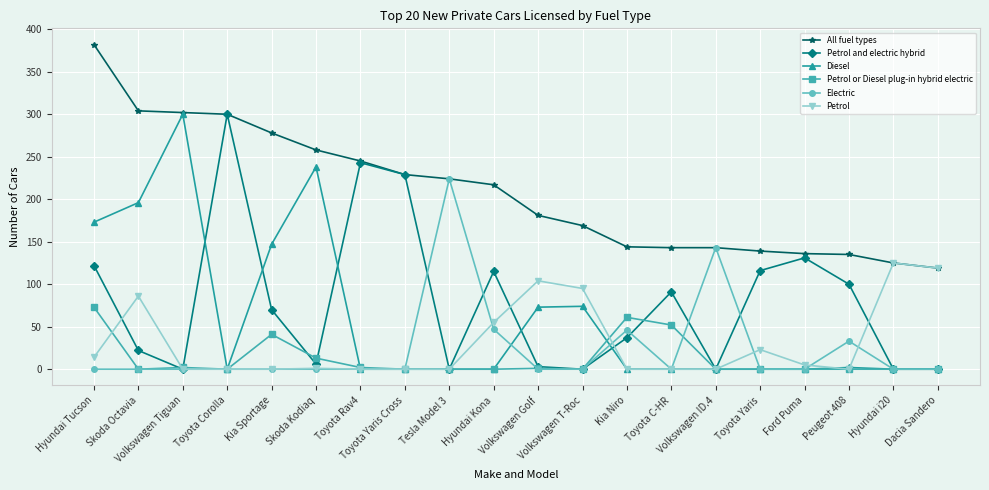

Which category has the highest value in the All fuel types series?

Hyundai Tucson